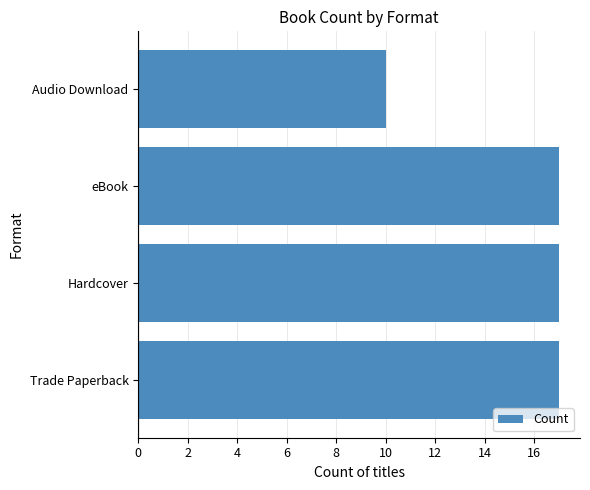

At which label is the value closest to 13?

Audio Download